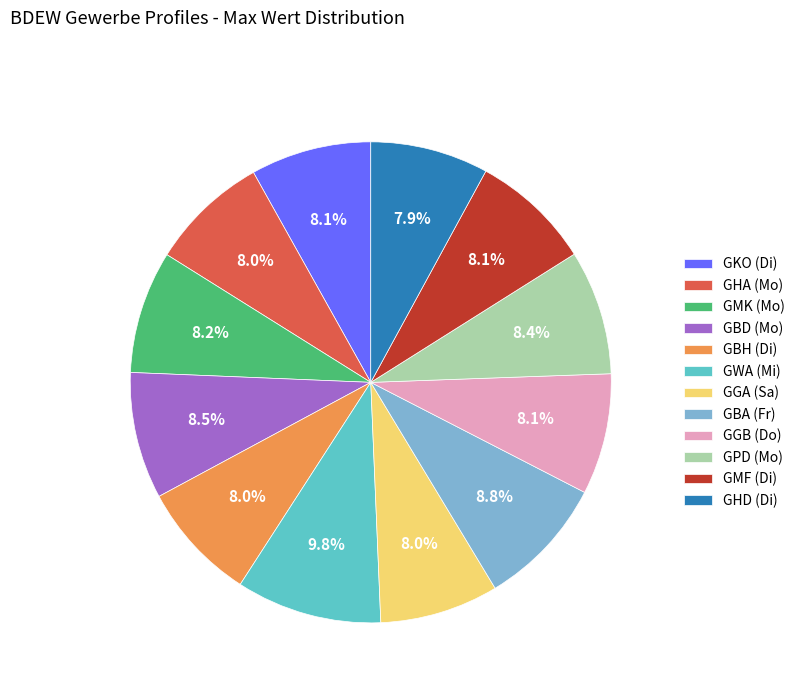

Count the number of slices in the pie.

12